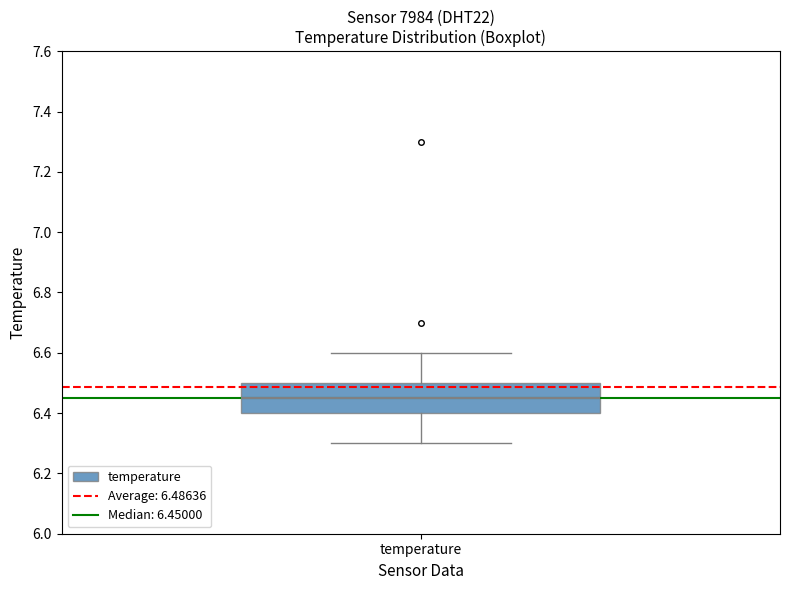

Read this box plot against the y-axis: the position of the median line, the range covered by the box, and the ends of both whiskers. The values are not printed on the chart, so give them approximately, as read against the axis.

median 6.46, box 6.40 to 6.50, whiskers 6.30 to 6.60